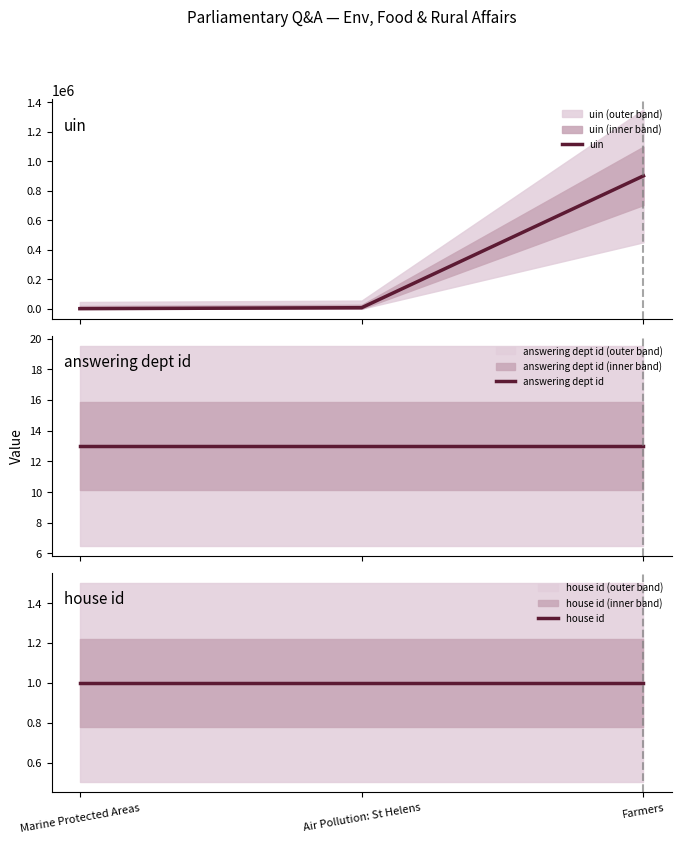

Reading left to right, transcribe all the data shown in this chart.

uin: Marine Protected Areas=555	Air Pollution: St Helens=7177	Farmers=900257
answering dept id: Marine Protected Areas=13	Air Pollution: St Helens=13	Farmers=13
house id: Marine Protected Areas=1	Air Pollution: St Helens=1	Farmers=1